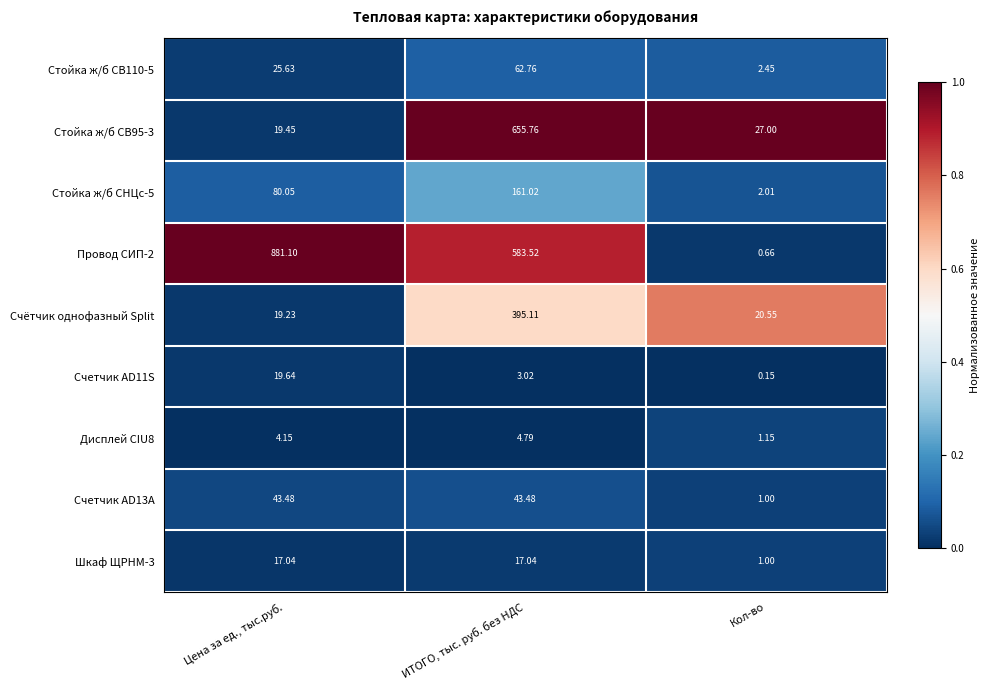

Which series changed the most between ИТОГО, тыс. руб. без НДС and Кол-во?

Стойка ж/б СВ95-3